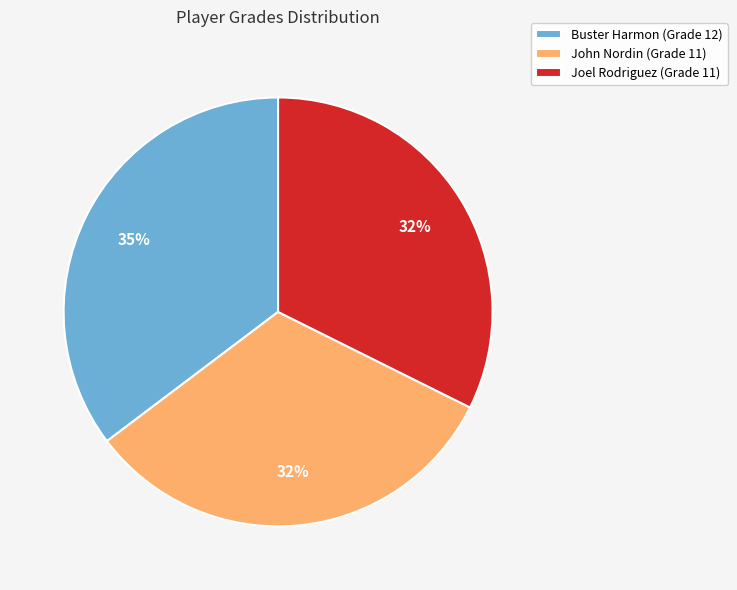

True or false: Buster Harmon (Grade 12) accounts for 29% of the total.

False